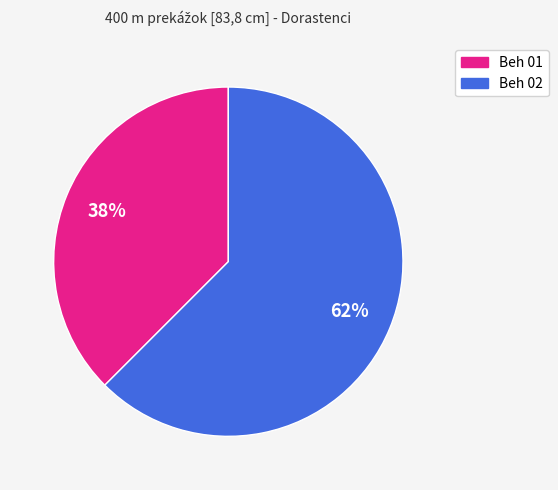

How many segments does this pie chart have?

2